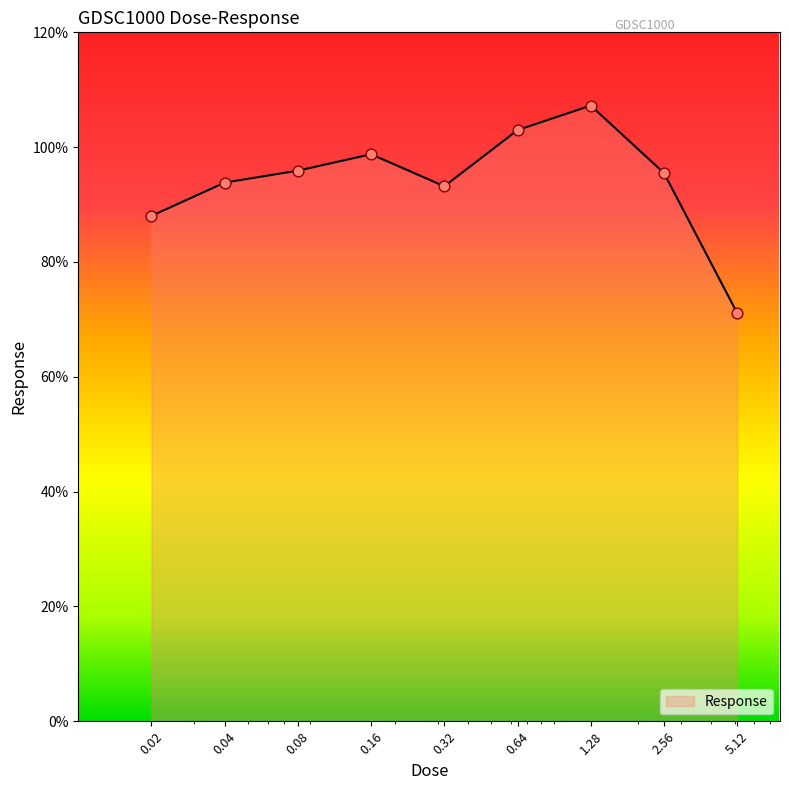

What is the difference between the maximum and minimum values?

36.1